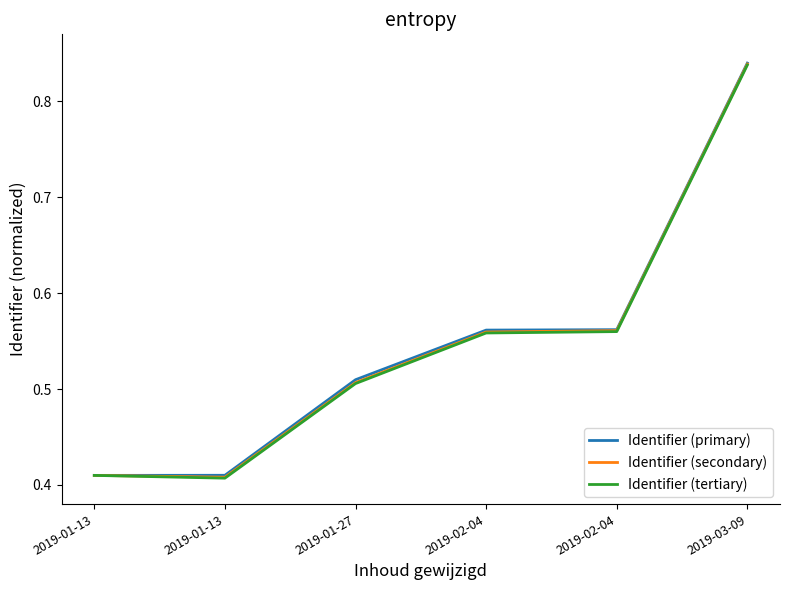

At how many categories does at least one series exceed 0?

6